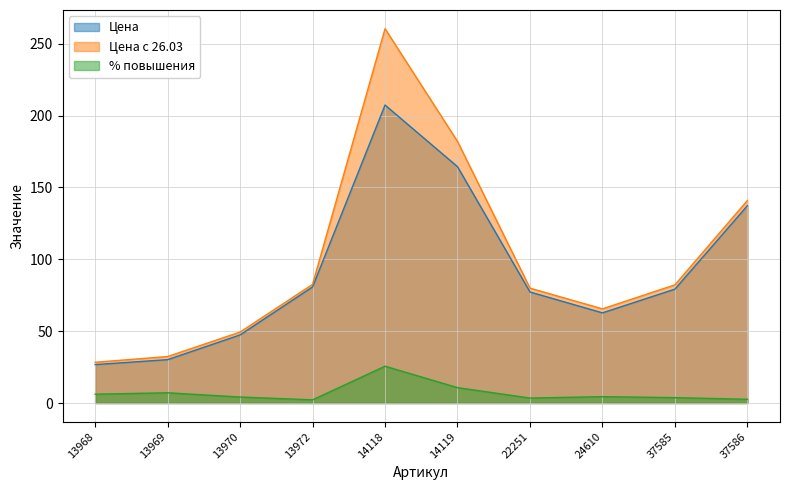

Reading right to left, transcribe all the data shown in this chart.

Цена: 37586=137.3	37585=79.3	24610=62.7	22251=77.3	14119=164.4	14118=207.4	13972=80.8	13970=47.4	13969=30.2	13968=26.7
Цена с 26.03: 37586=140.9	37585=82.2	24610=65.5	22251=79.9	14119=182.0	14118=260.5	13972=82.6	13970=49.4	13969=32.3	13968=28.4
% повышения: 37586=2.6	37585=3.7	24610=4.4	22251=3.5	14119=10.7	14118=25.6	13972=2.2	13970=4.2	13969=7.1	13968=6.1